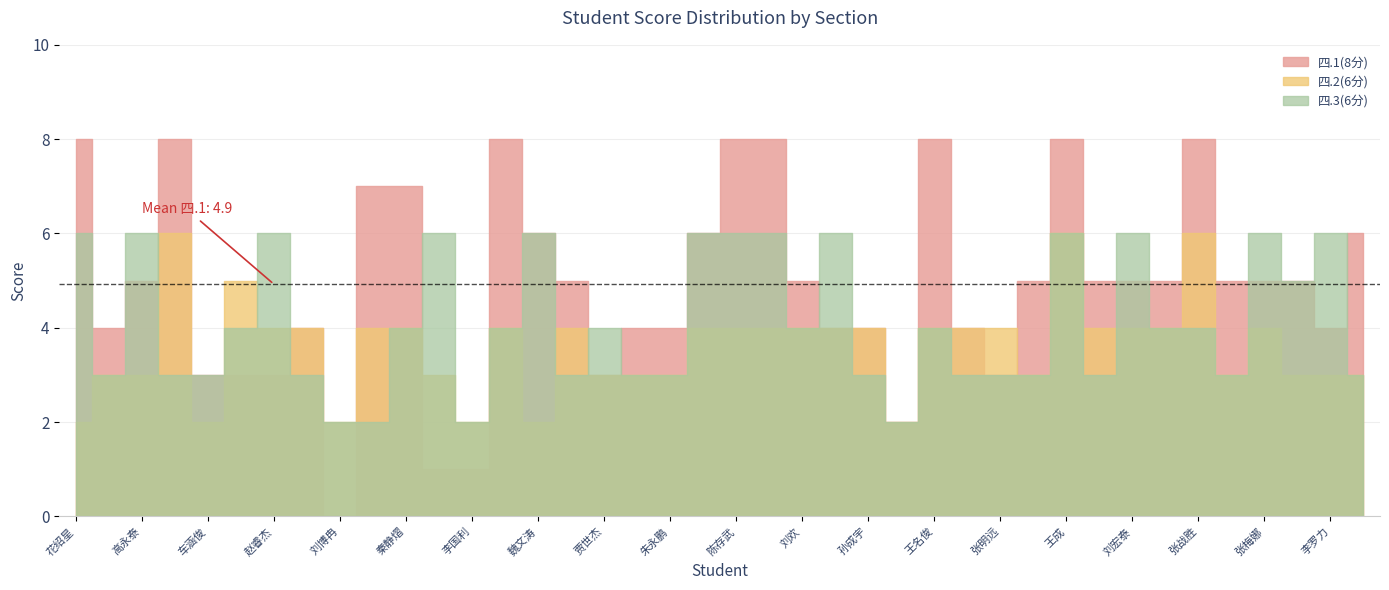

Reading left to right, list all the values displayed in this chart.

四.1(8分): 花绍星=8	冯佳豪=4	高永泰=5	石嘉鹏=8	车涵俊=3	刘菁志=3	赵睿杰=3	陶俊廷=4	刘博冉=0	杨辛发=7	秦静熠=7	吕钰杰=1	李国利=1	王培丰=8	魏文涛=6	李宗昊=5	贾世杰=3	王俊博=4	朱永鹏=4	李清平=6	陈存武=8	朱瑞雪=8	刘欢=5	杨兴蕊=4	孙成宇=4	孙良凯=2	王名俊=8	邱桂宇=4	张明远=3	卢佃彬=5	王成=8	栗新昊=5	刘宏泰=5	宗华=5	张战胜=8	乐泽群=5	张梅娜=5	章智力=5	李罗力=4	陈博强=6
四.2(6分): 花绍星=2	冯佳豪=3	高永泰=3	石嘉鹏=6	车涵俊=2	刘菁志=5	赵睿杰=4	陶俊廷=4	刘博冉=2	杨辛发=4	秦静熠=4	吕钰杰=3	李国利=2	王培丰=4	魏文涛=2	李宗昊=4	贾世杰=3	王俊博=3	朱永鹏=3	李清平=4	陈存武=4	朱瑞雪=4	刘欢=4	杨兴蕊=4	孙成宇=4	孙良凯=2	王名俊=4	邱桂宇=4	张明远=4	卢佃彬=3	王成=6	栗新昊=4	刘宏泰=4	宗华=4	张战胜=6	乐泽群=3	张梅娜=4	章智力=3	李罗力=3	陈博强=3
四.3(6分): 花绍星=6	冯佳豪=3	高永泰=6	石嘉鹏=3	车涵俊=3	刘菁志=4	赵睿杰=6	陶俊廷=3	刘博冉=2	杨辛发=2	秦静熠=4	吕钰杰=6	李国利=2	王培丰=4	魏文涛=6	李宗昊=3	贾世杰=4	王俊博=3	朱永鹏=3	李清平=6	陈存武=6	朱瑞雪=6	刘欢=4	杨兴蕊=6	孙成宇=3	孙良凯=2	王名俊=4	邱桂宇=3	张明远=3	卢佃彬=3	王成=6	栗新昊=3	刘宏泰=6	宗华=4	张战胜=4	乐泽群=3	张梅娜=6	章智力=5	李罗力=6	陈博强=3